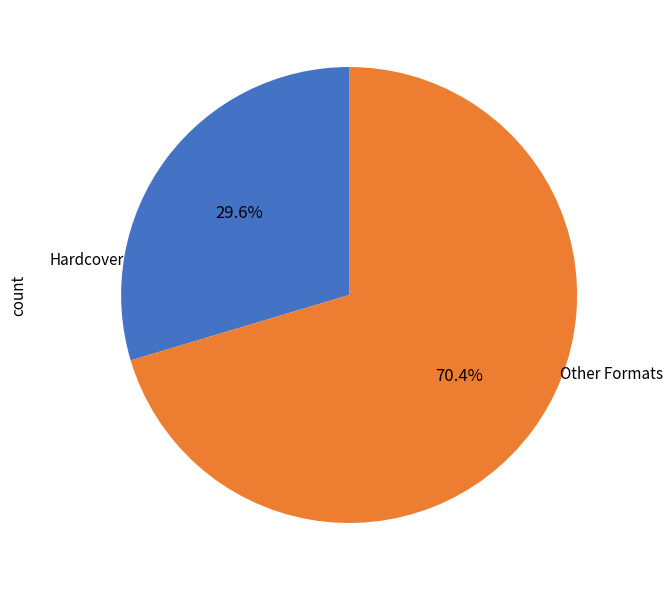

Is there a majority slice in this chart?

Yes